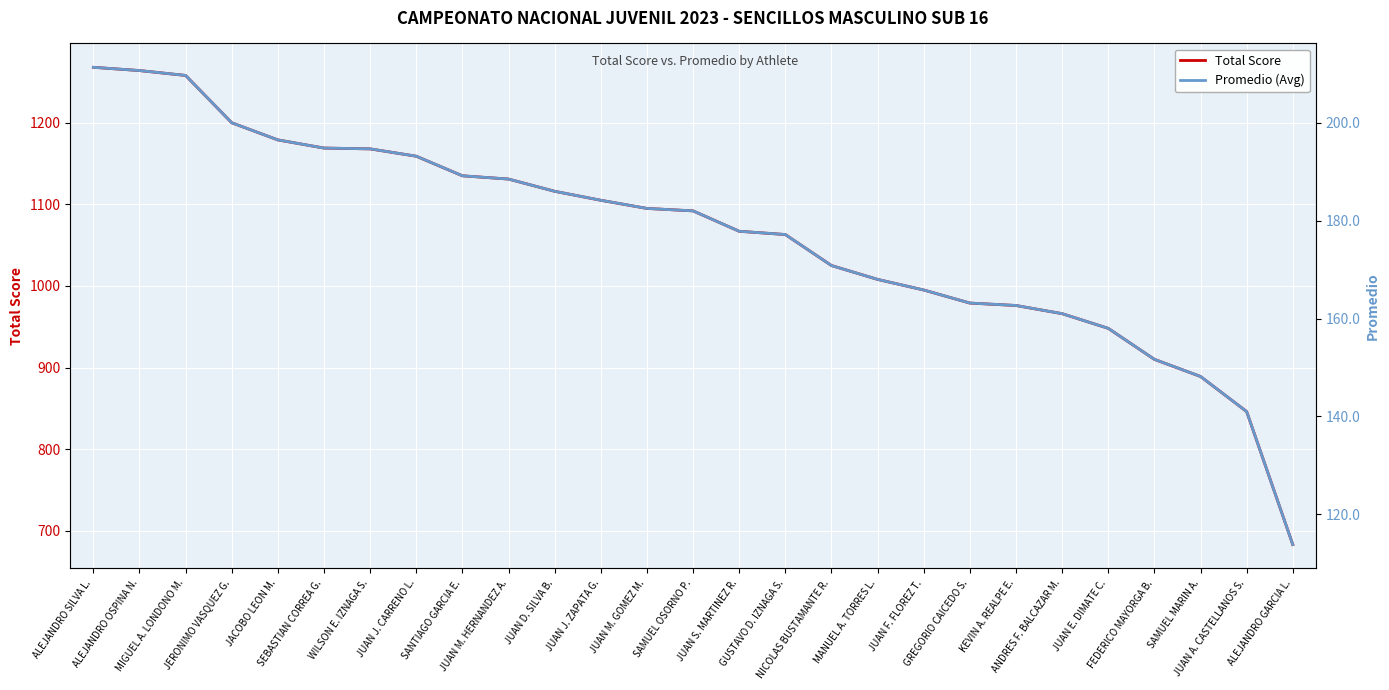

Which category has the highest value in the Promedio (Avg) series?

ALEJANDRO SILVA L.